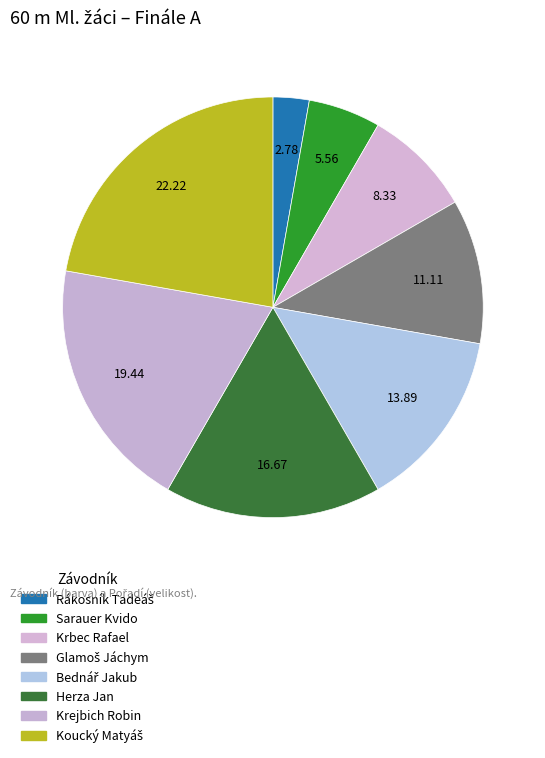

Which category has the smallest portion of the pie?

Rákosník Tadeáš